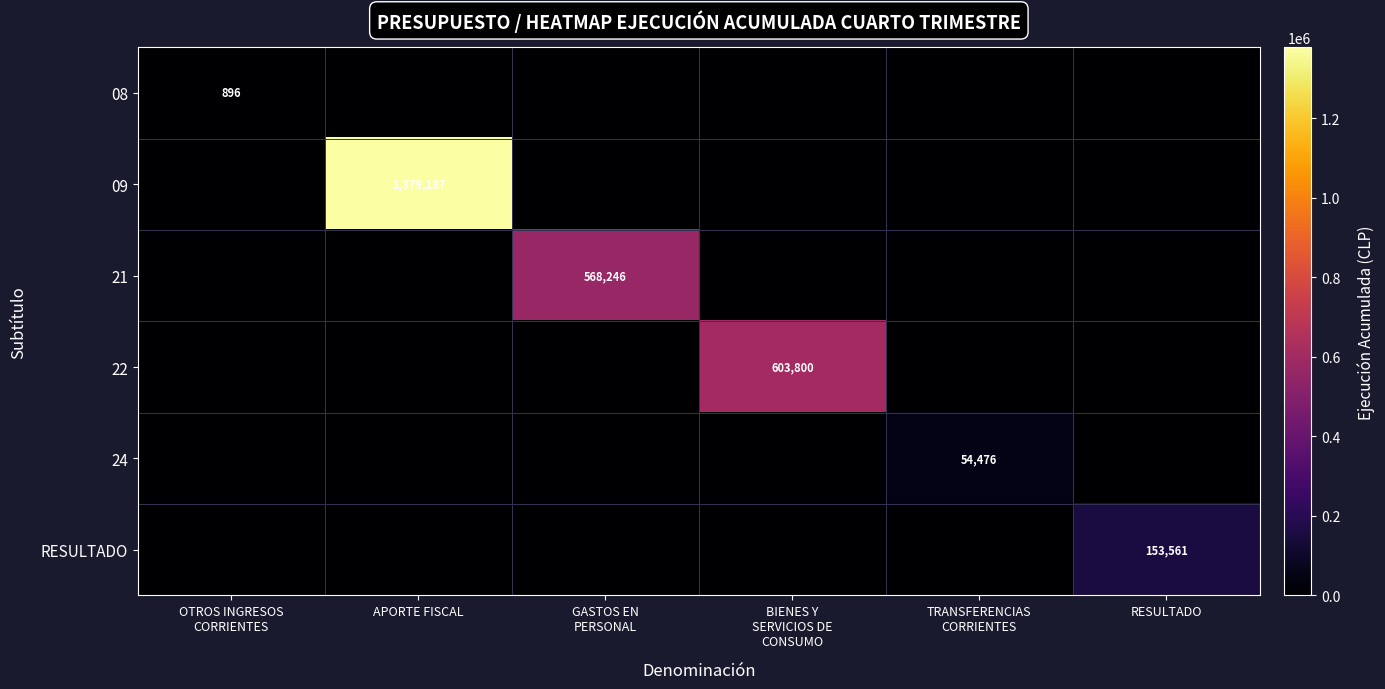

Which series has the largest total across all categories?

09